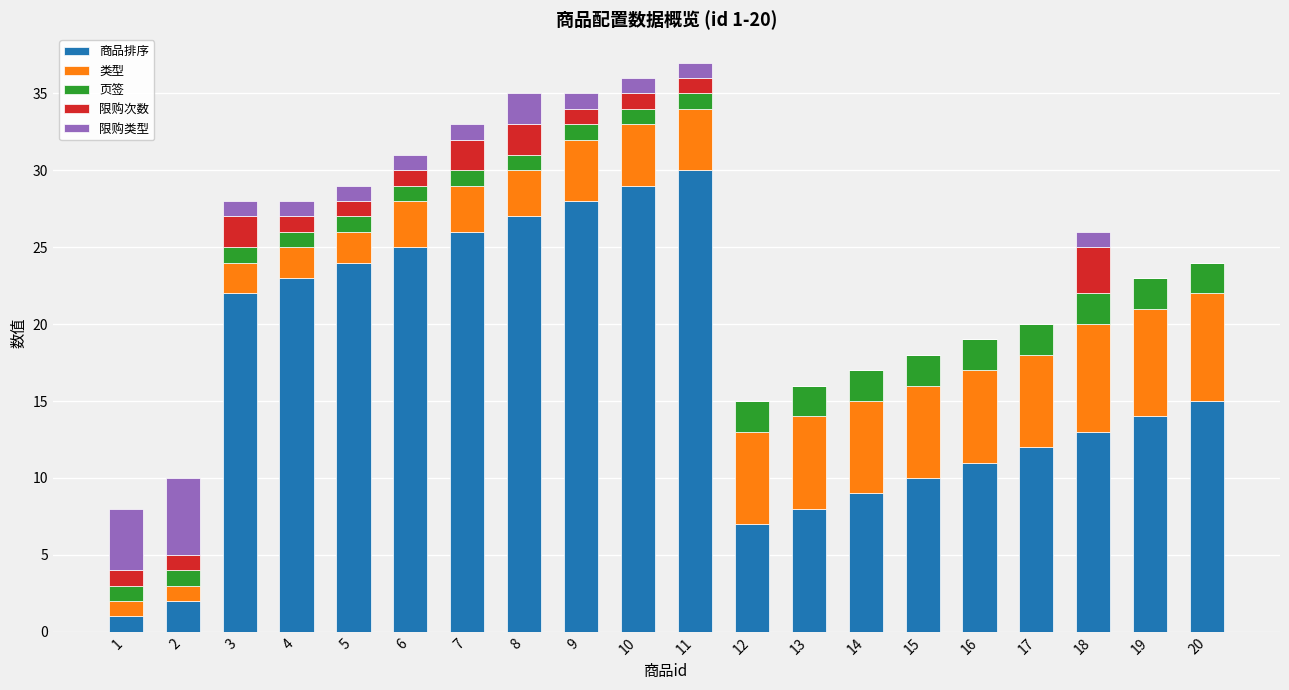

What is the highest value of the 商品排序 series?

30